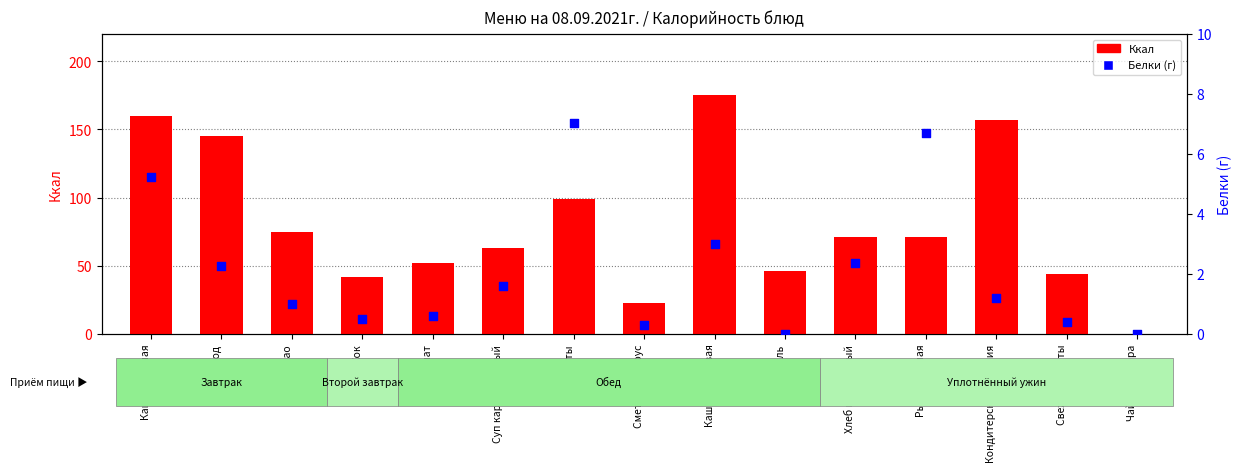

Is the value of Ккал at Салат greater than the value of Белки (Б) at Чай без сахара?

Yes